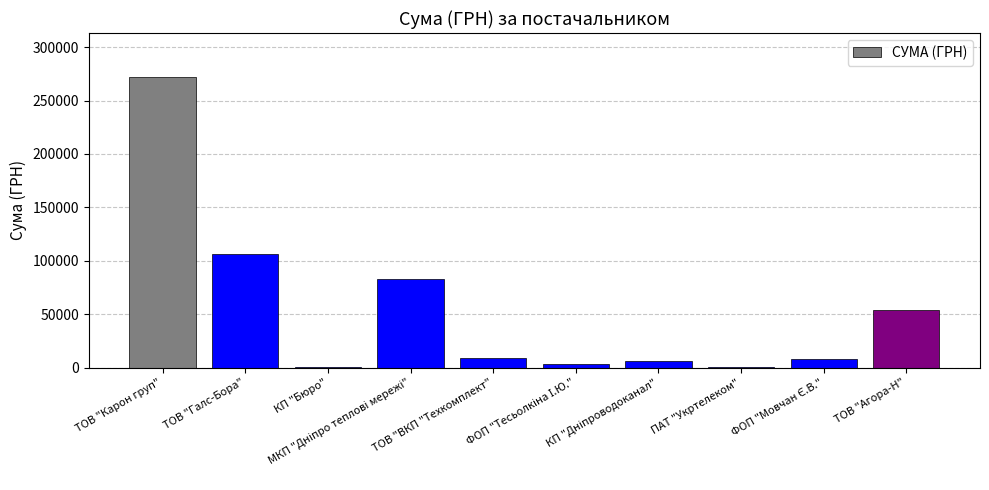

What is the sum of all values?

542583.7